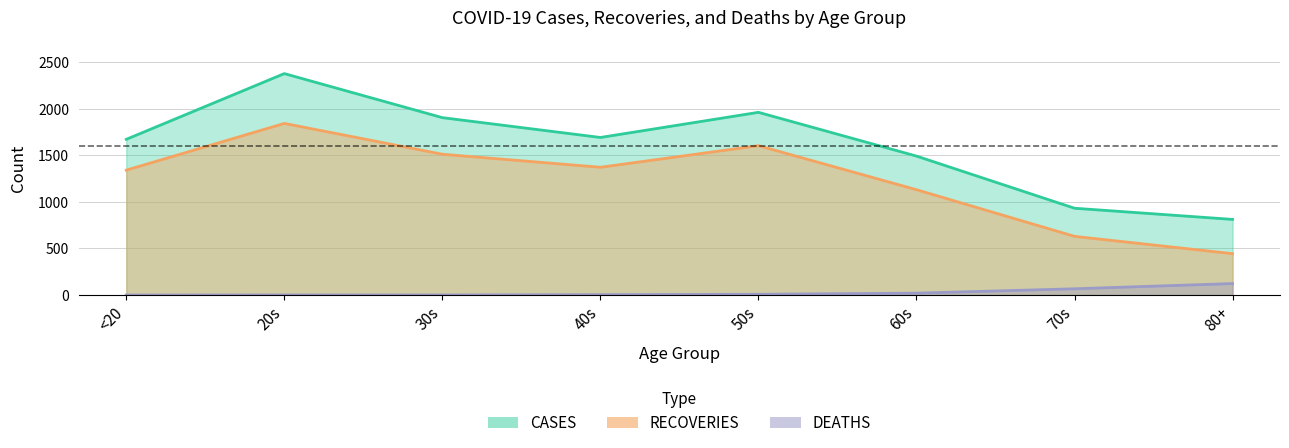

What position from the left is 40s?

4